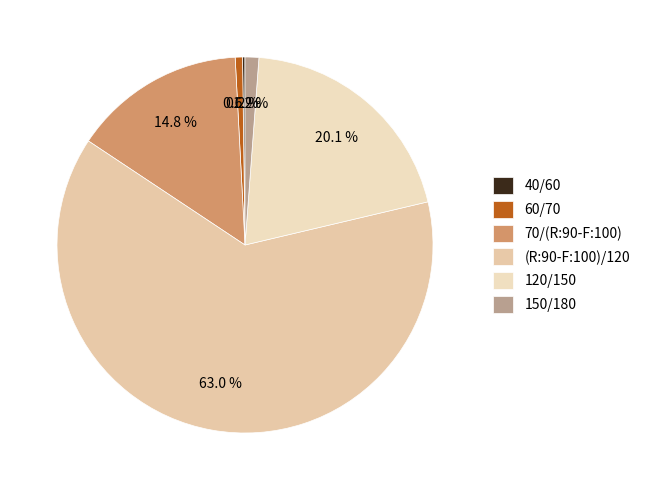

Combined, what portion of the pie is 70/(R:90-F:100) and 40/60?

15.0%